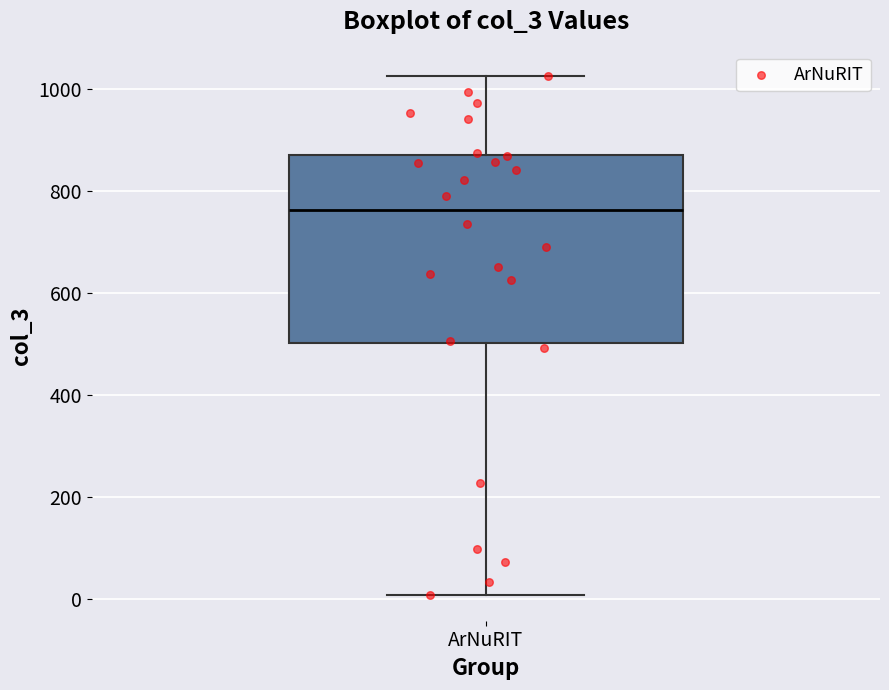

Transcribe this box plot: give where the median line is, the range the box spans, and where the two whiskers end, as read against the y-axis. The values are not printed on the chart, so give them approximately, as read against the axis.

median 760, box 500 to 860, whiskers 0 to 1020